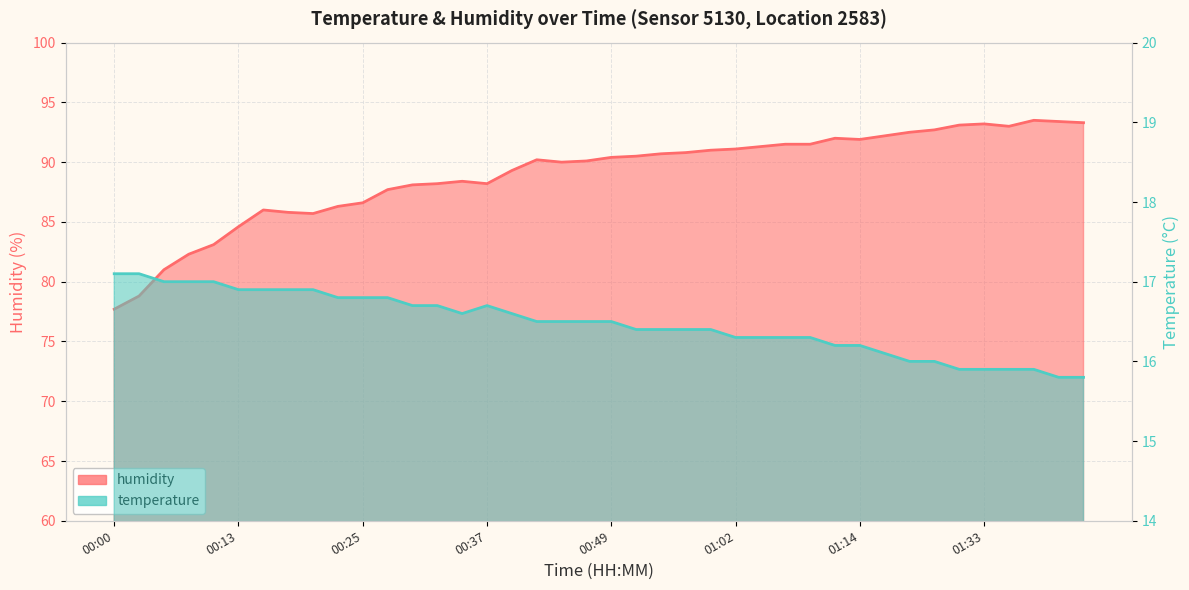

What is the highest value of the temperature series?

17.1